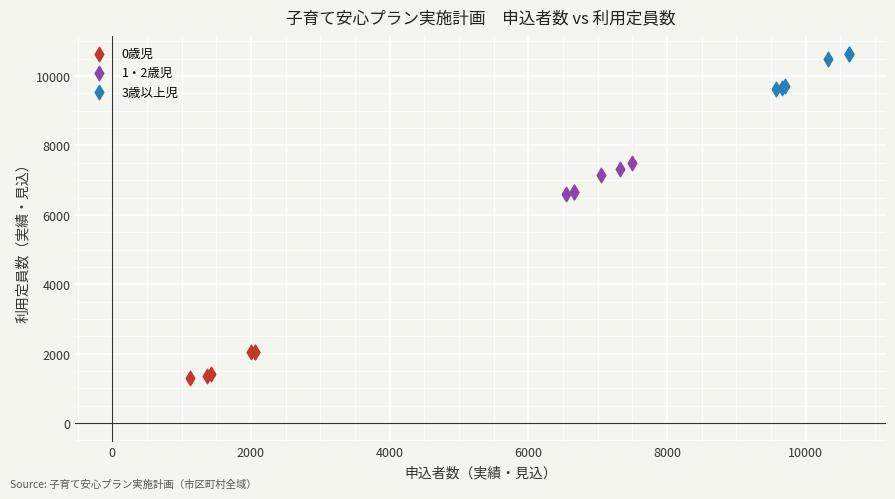

What are all the series names shown in the legend?

0歳児, 1・2歳児, 3歳以上児